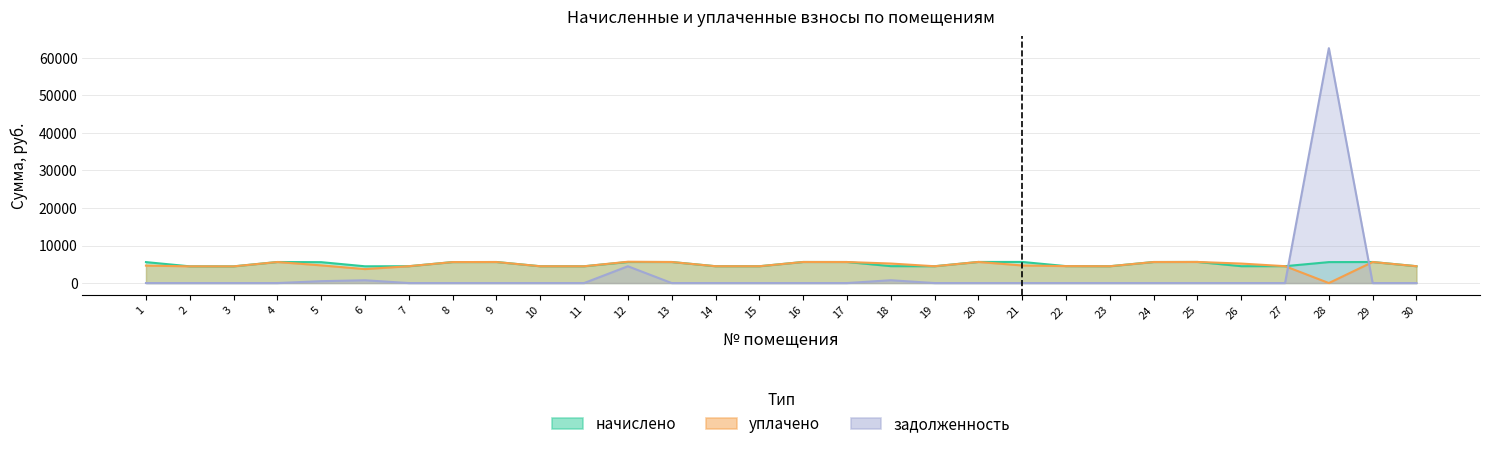

What is the greatest value displayed?

62550.0